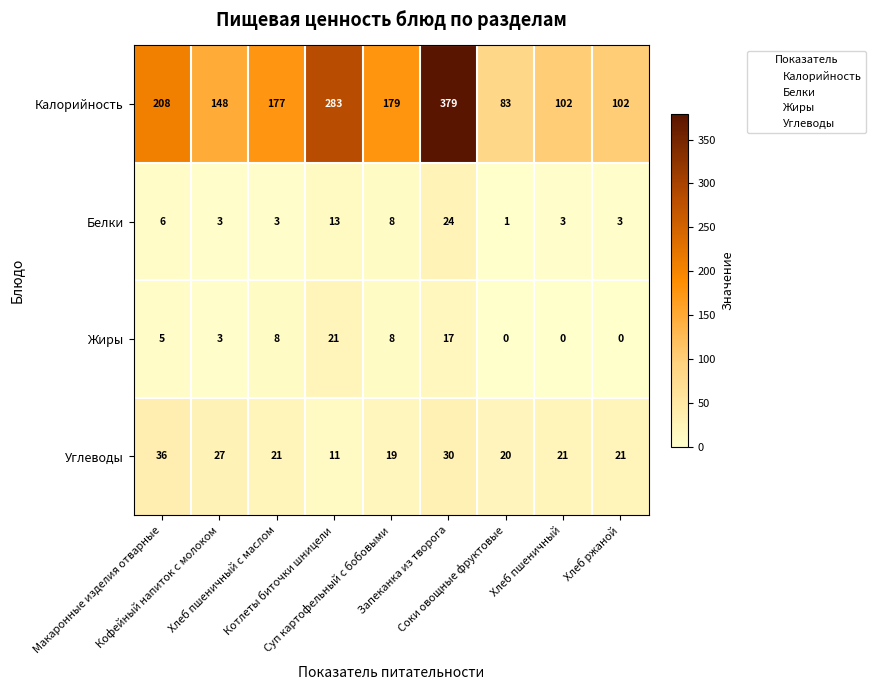

What is the maximum value shown in the chart?

379